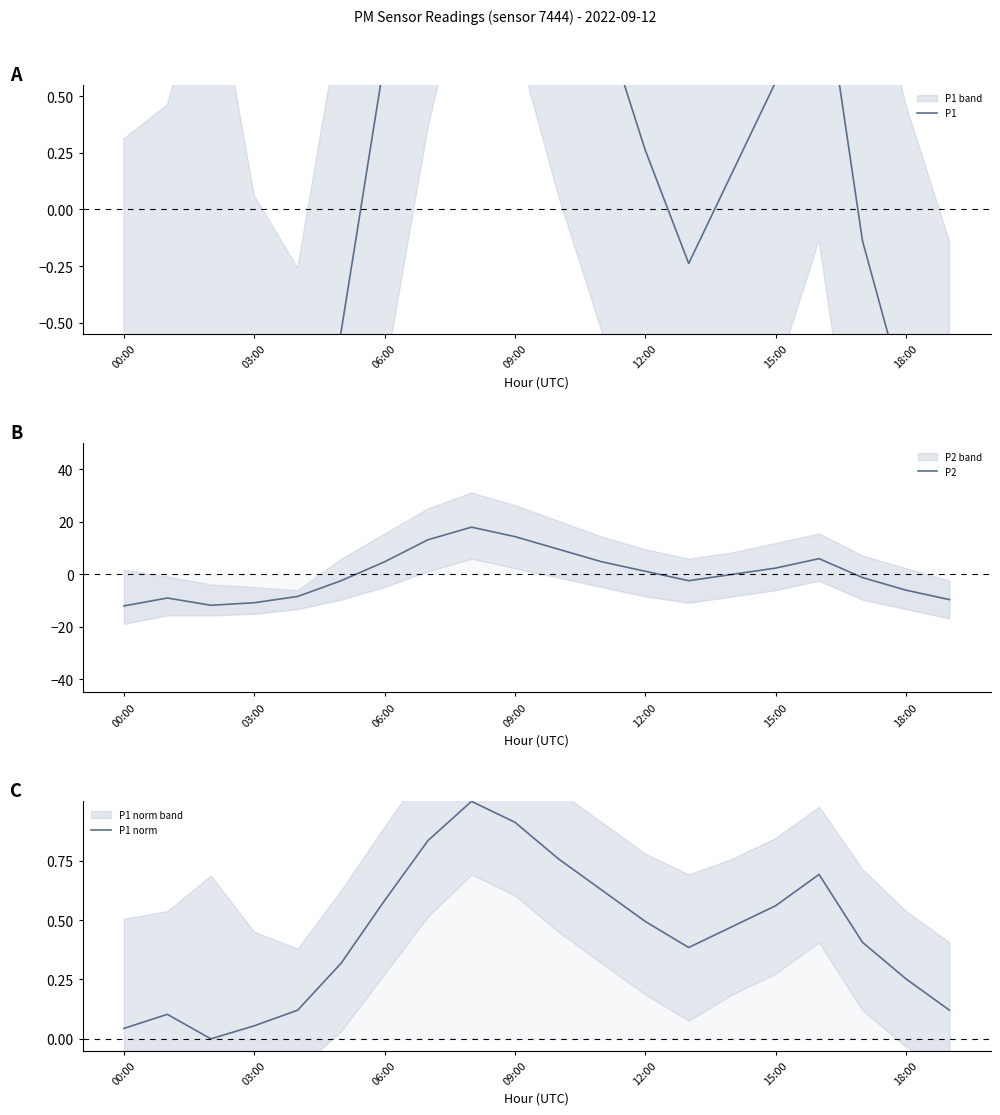

What position from the right is 8?

12